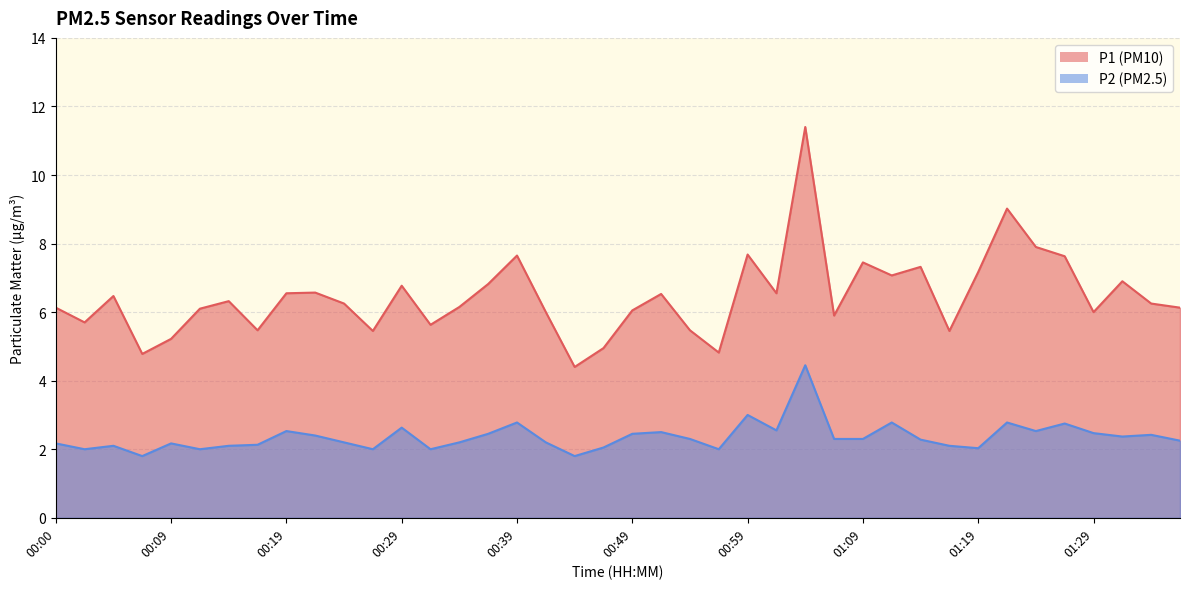

True or false: P1 and P2 cross at least once.

False